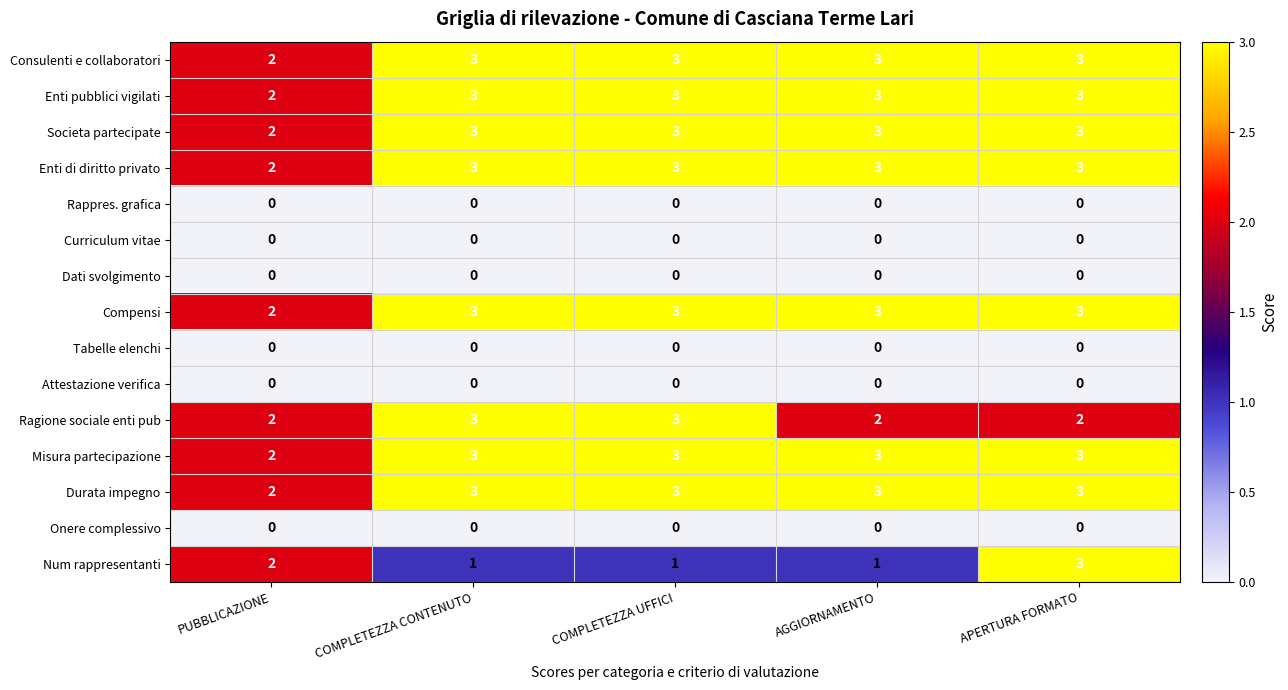

How many series are shown in this chart?

15